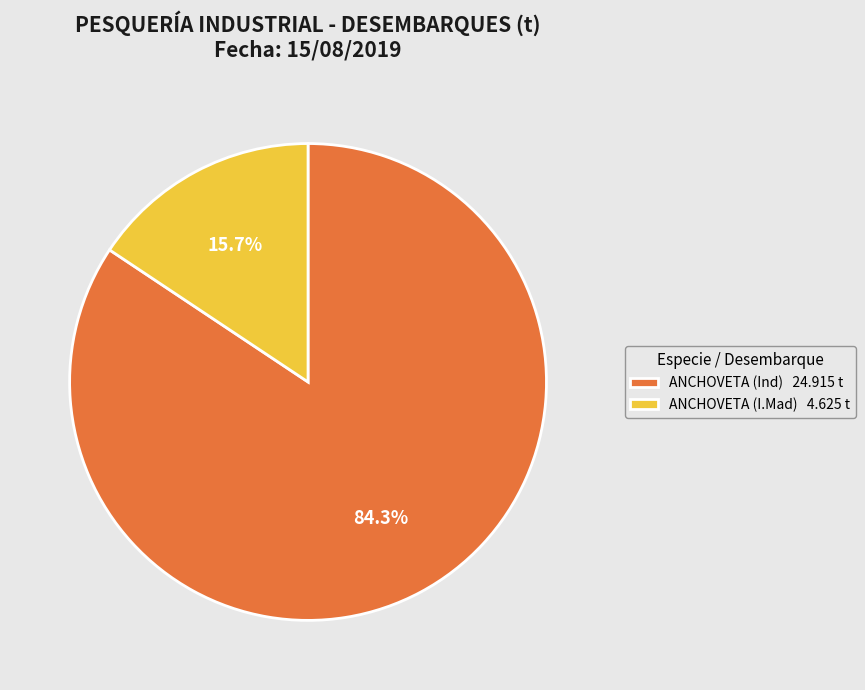

Rank the categories by value from lowest to highest.

ANCHOVETA (I.Mad) 4.625 t, ANCHOVETA (Ind) 24.915 t